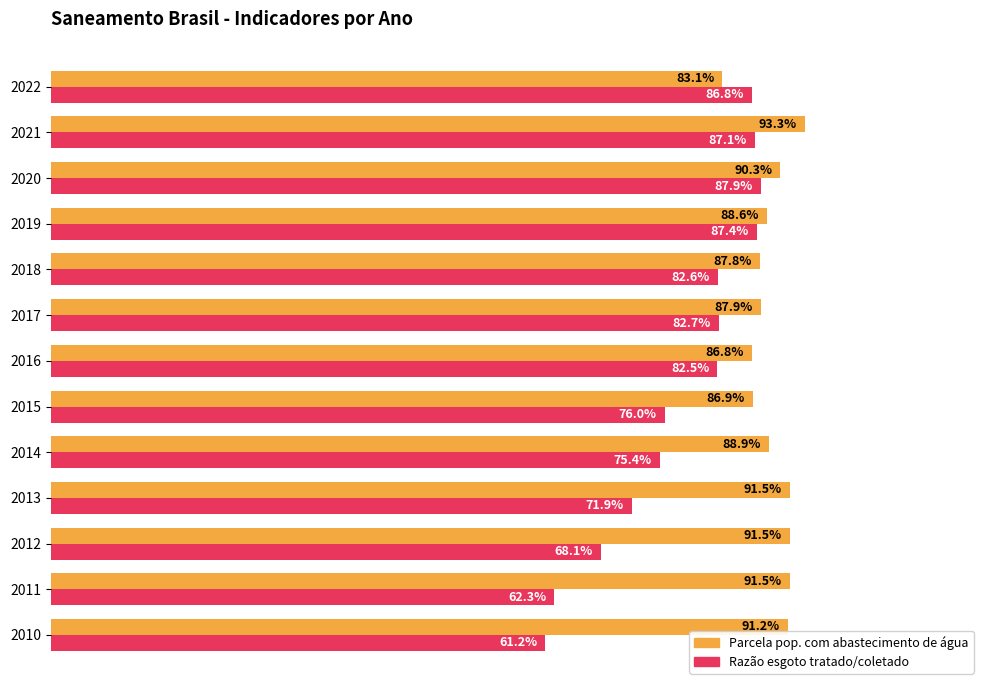

What are all the series names shown in the legend?

Parcela pop. com abastecimento de água, Razão esgoto tratado/coletado